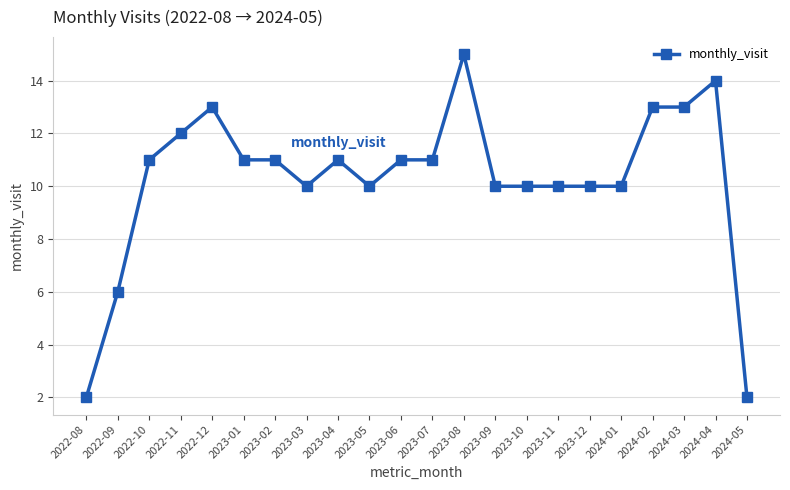

Reading left to right, transcribe all the data shown in this chart.

2	6	11	12	13	11	11	10	11	10	11	11	15	10	10	10	10	10	13	13	14	2